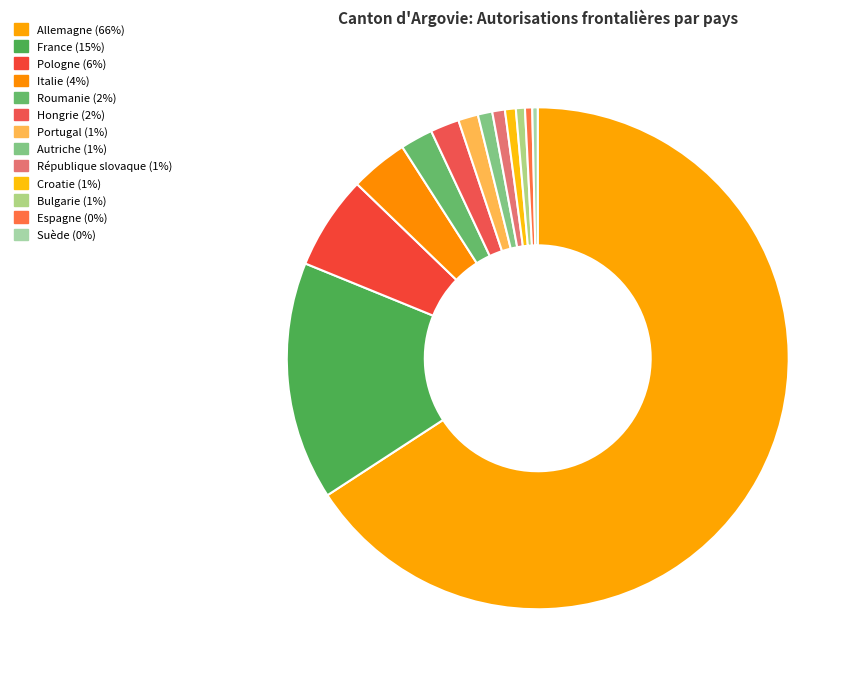

How many segments does this pie chart have?

13